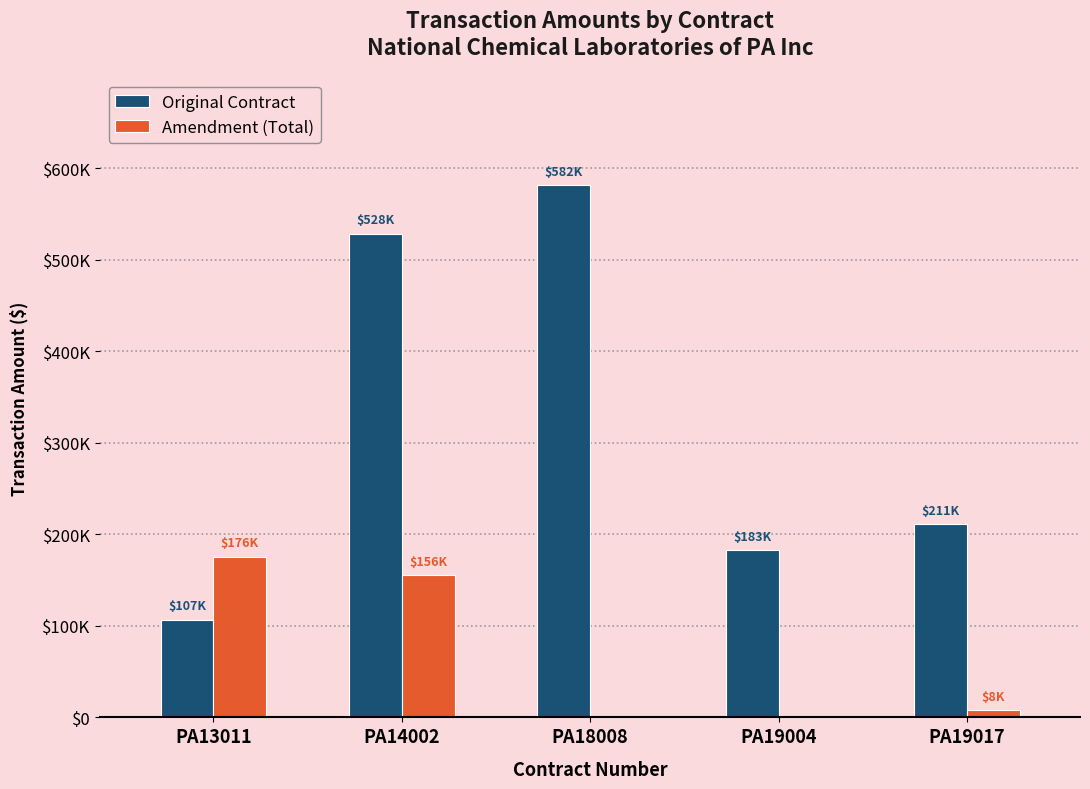

Which series has the widest spread of values?

Original Contract